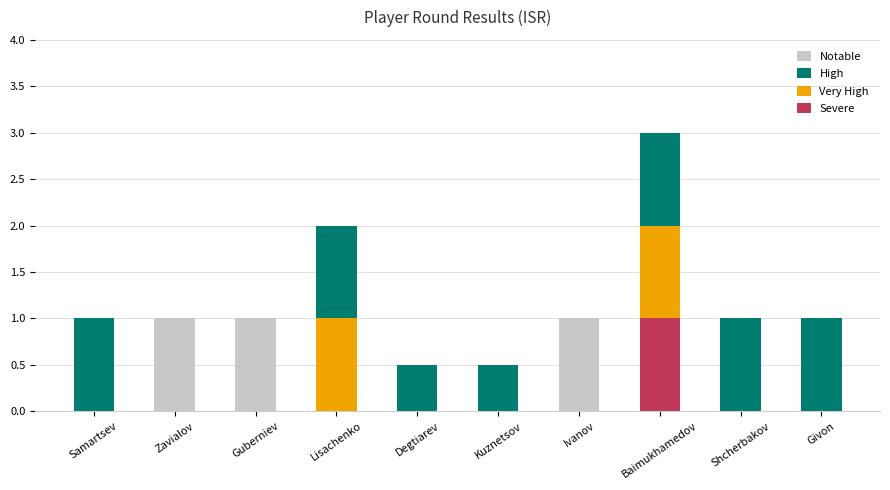

What is the total value across all series at Guberniev?

1.0